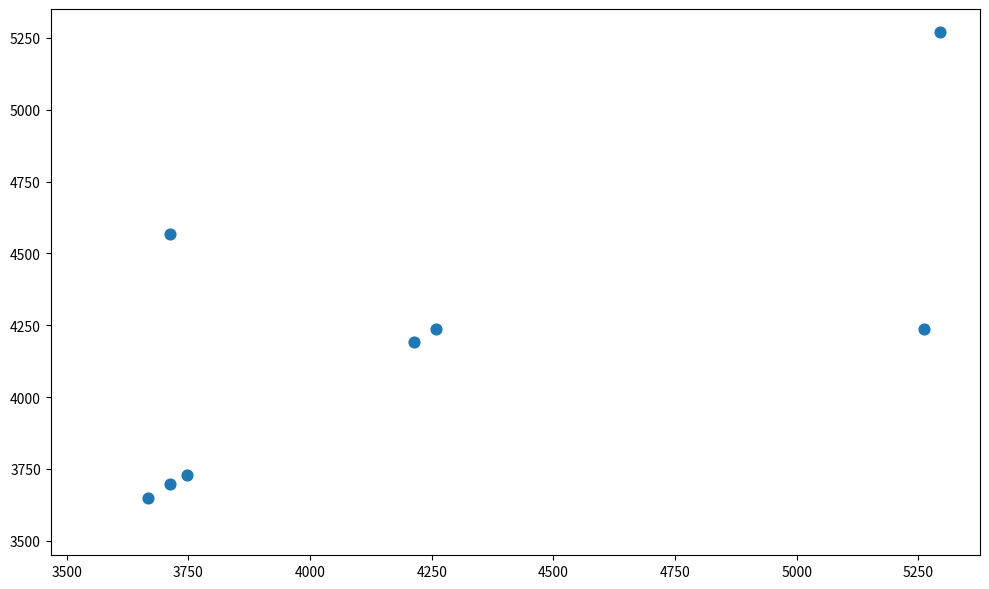

What is the range of X values (max minus min)?

1628.5